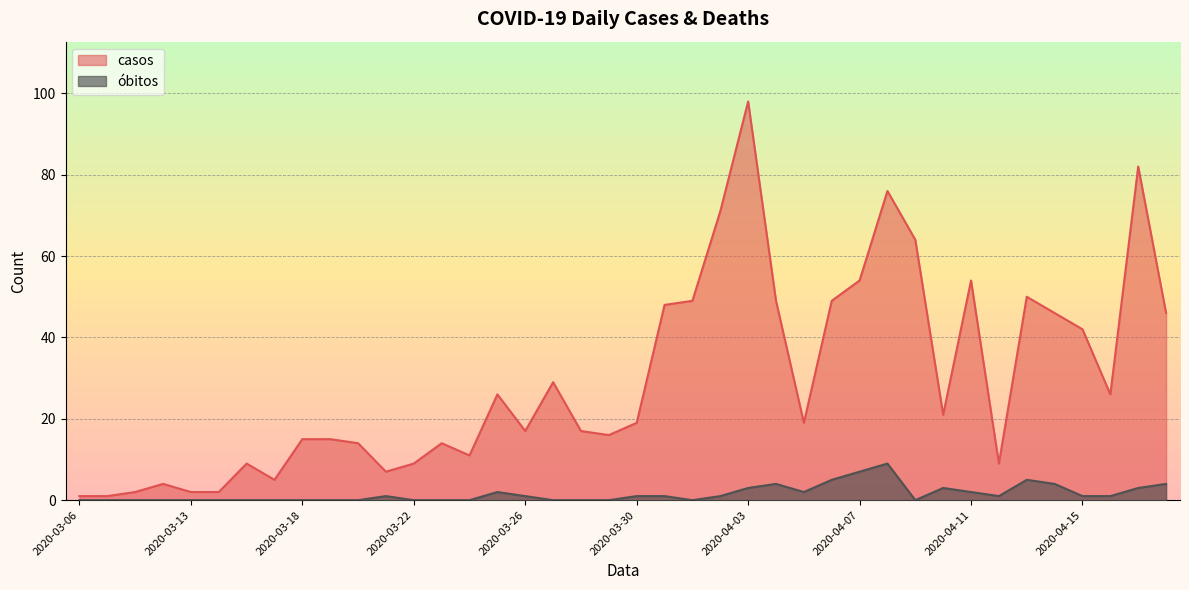

What is the difference between the second highest and second lowest values in the óbitos series?

7